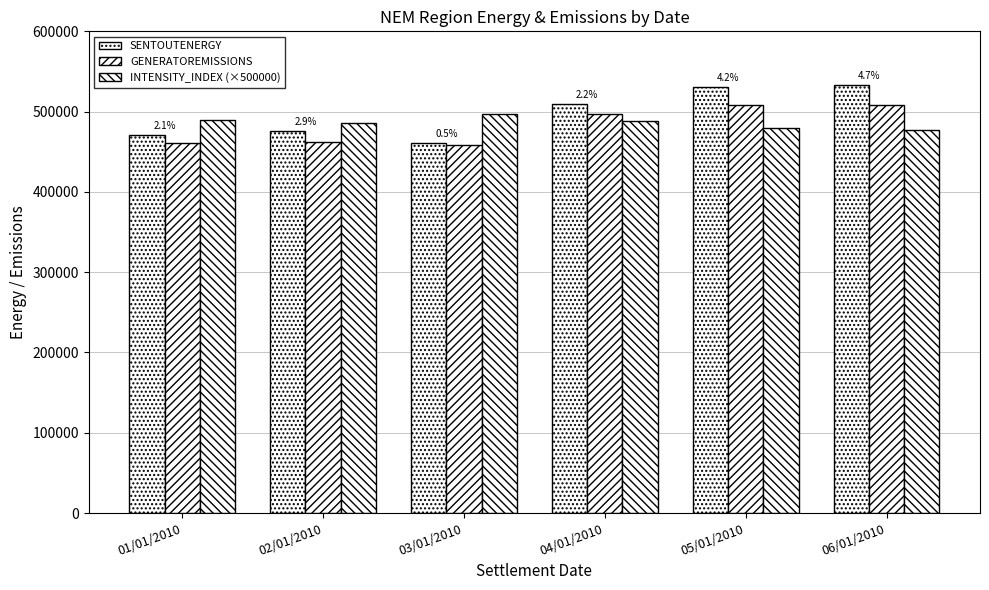

Does the chart contain any negative values?

No